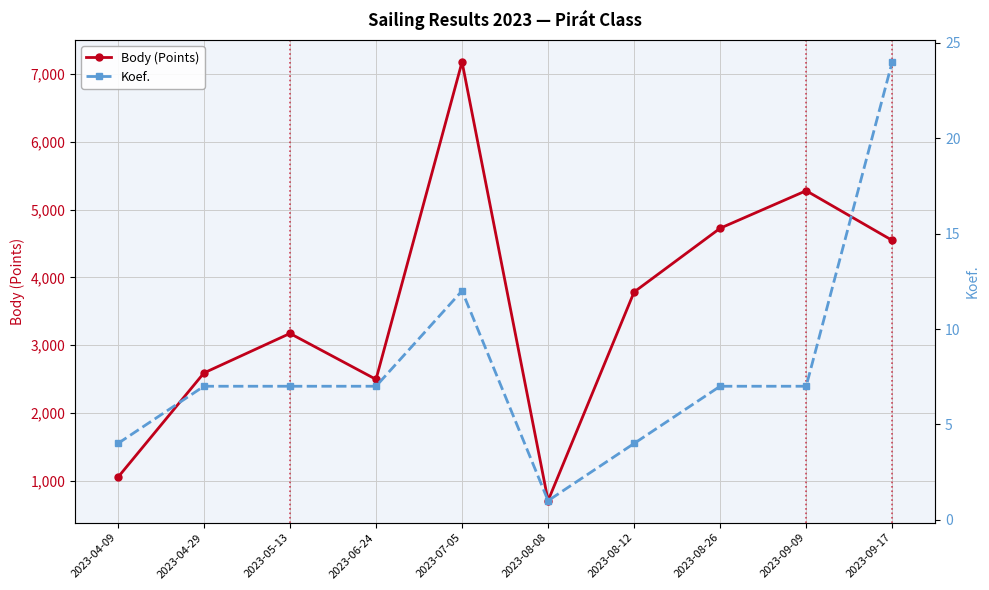

Rank the series at 2023-08-08 from highest to lowest value.

Body (Points), Koef.